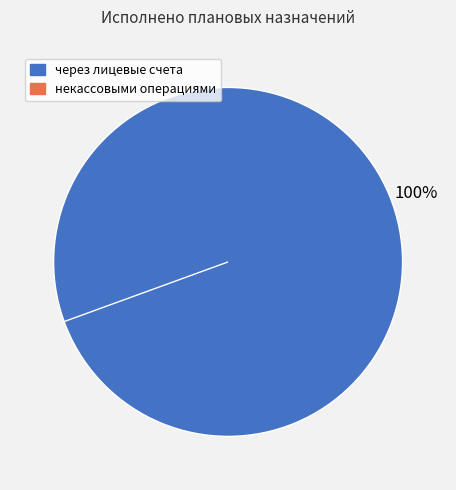

What is the change in value from через лицевые счета to некассовыми операциями?

-294804456